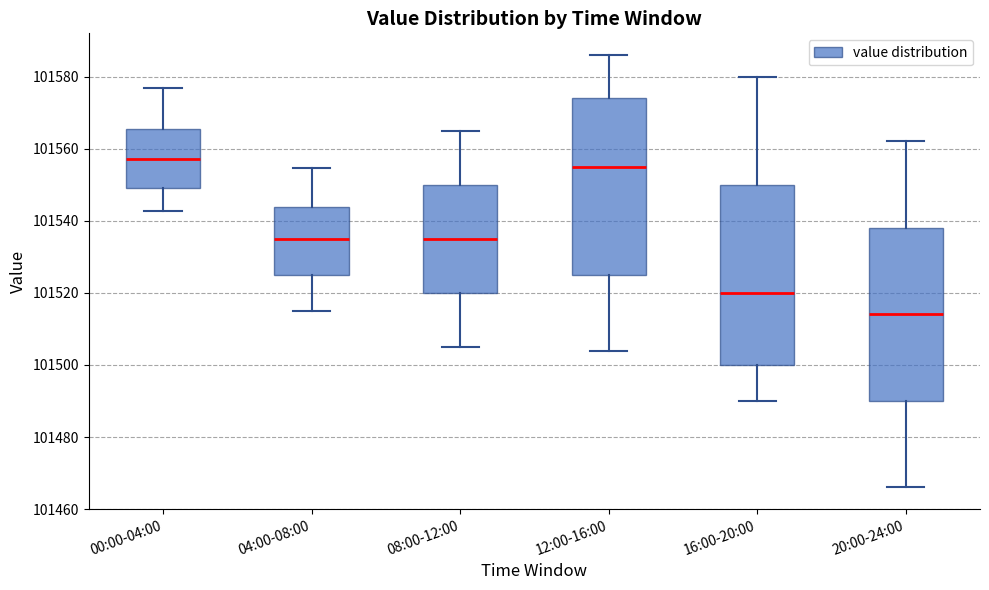

Reading left to right, transcribe this box plot: for each box, give where its median line is, the range the box spans, and where its two whiskers end, as read against the y-axis. The values are not printed on the chart, so give them approximately, as read against the axis.

00:00-04:00: median 101558, box 101550 to 101566, whiskers 101542 to 101576
04:00-08:00: median 101534, box 101526 to 101544, whiskers 101516 to 101554
08:00-12:00: median 101536, box 101520 to 101550, whiskers 101506 to 101566
12:00-16:00: median 101556, box 101526 to 101574, whiskers 101504 to 101586
16:00-20:00: median 101520, box 101500 to 101550, whiskers 101490 to 101580
20:00-24:00: median 101514, box 101490 to 101538, whiskers 101466 to 101562